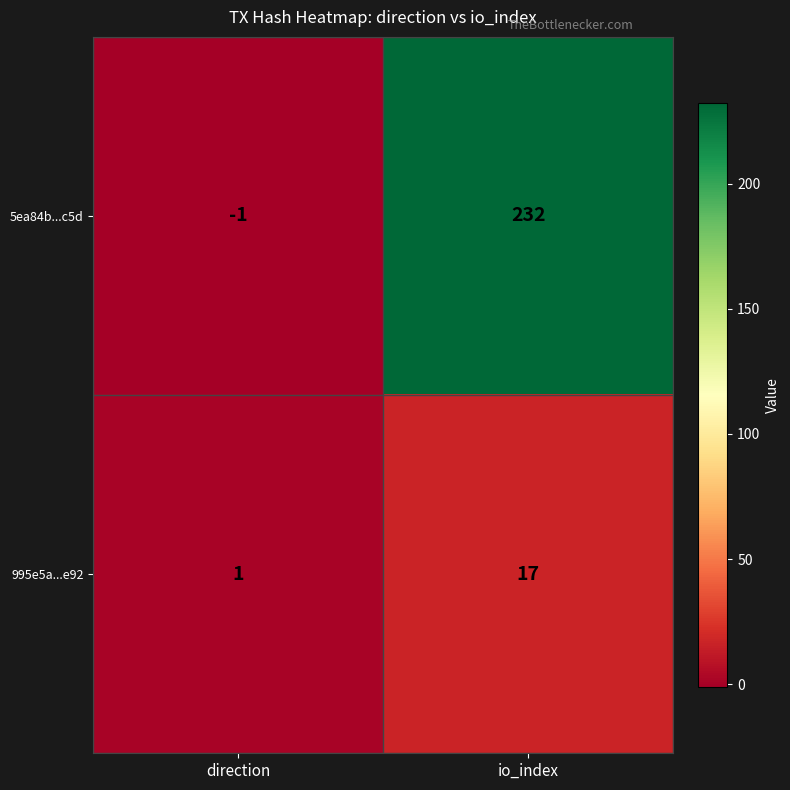

Rank the series at direction from lowest to highest value.

5ea84b...c5d, 995e5a...e92